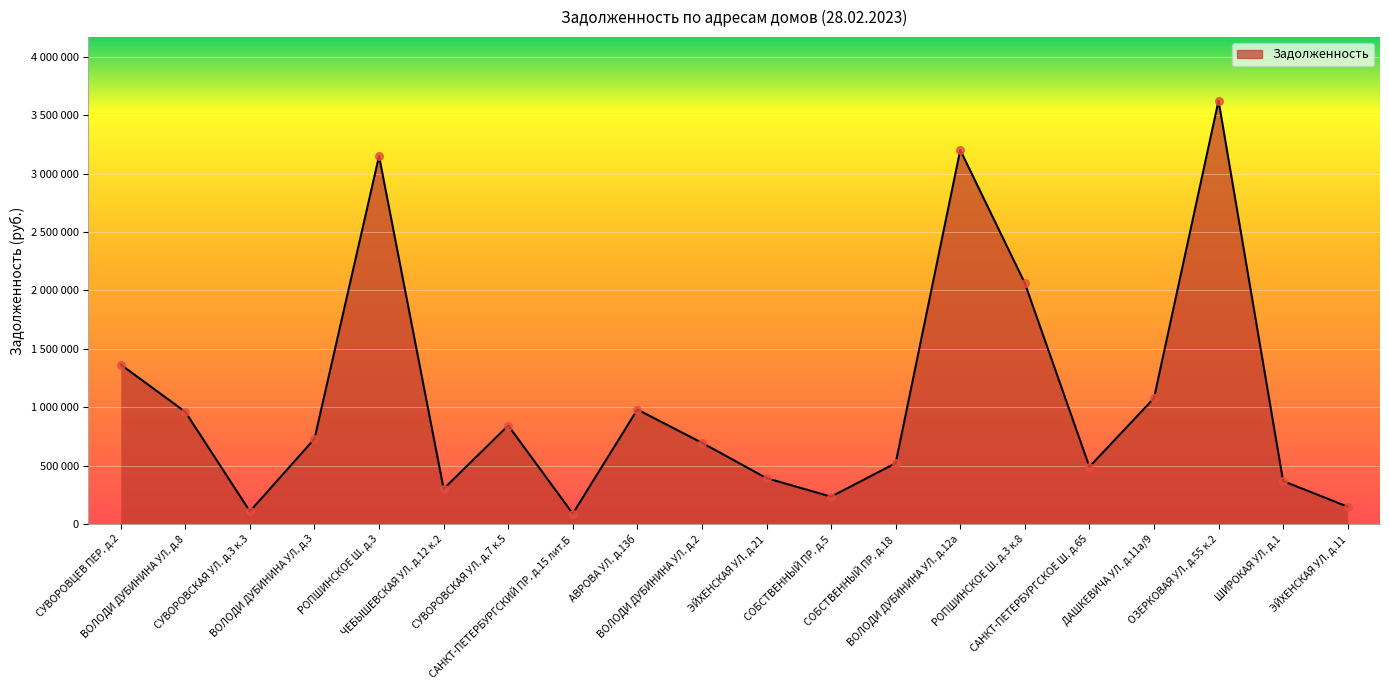

What is the change in value from ЧЕБЫШЕВСКАЯ УЛ. д.12 к.2 to САНКТ-ПЕТЕРБУРГСКИЙ ПР. д.15 лит.Б?

-212261.1